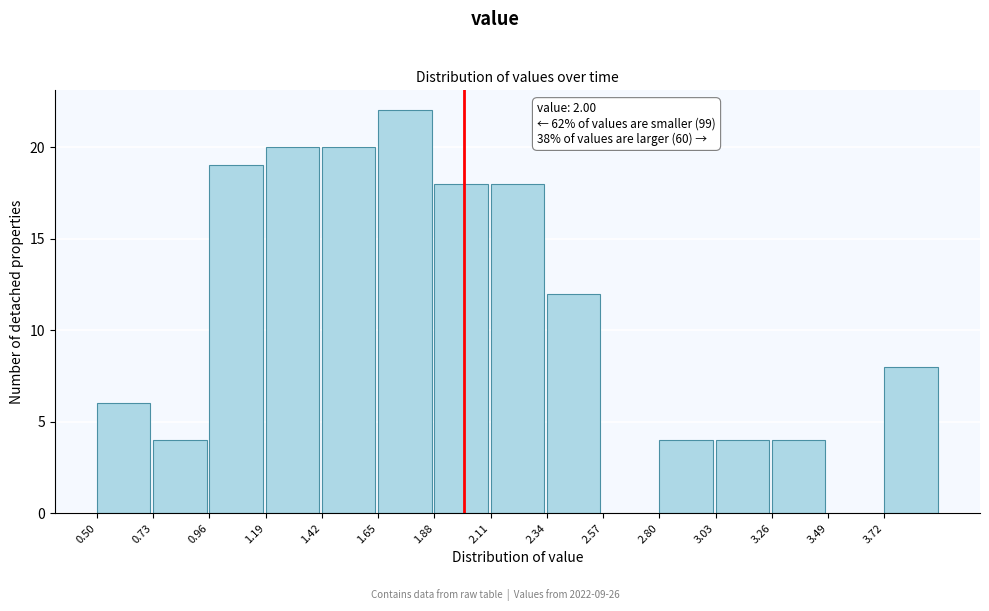

Over which range of the x-axis is the bar tallest?

1.65 to 1.88